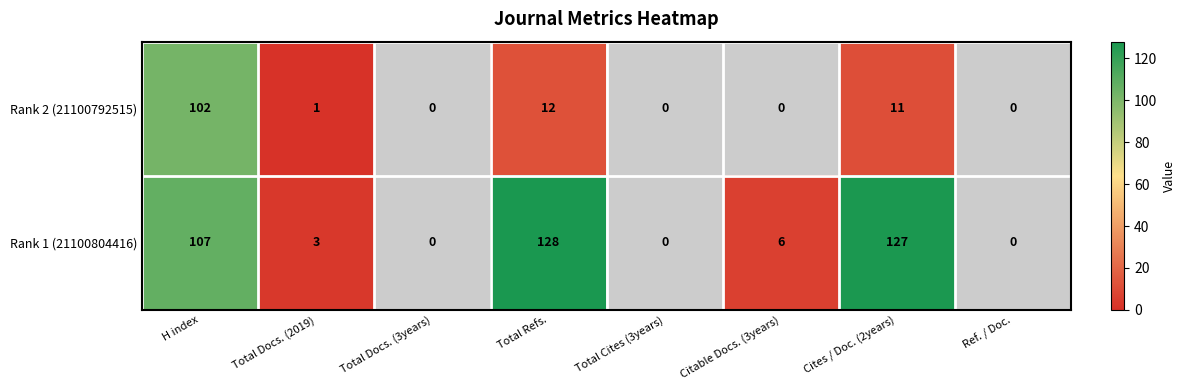

What is the difference between the second highest and second lowest values in the Rank 1 (21100804416) series?

127